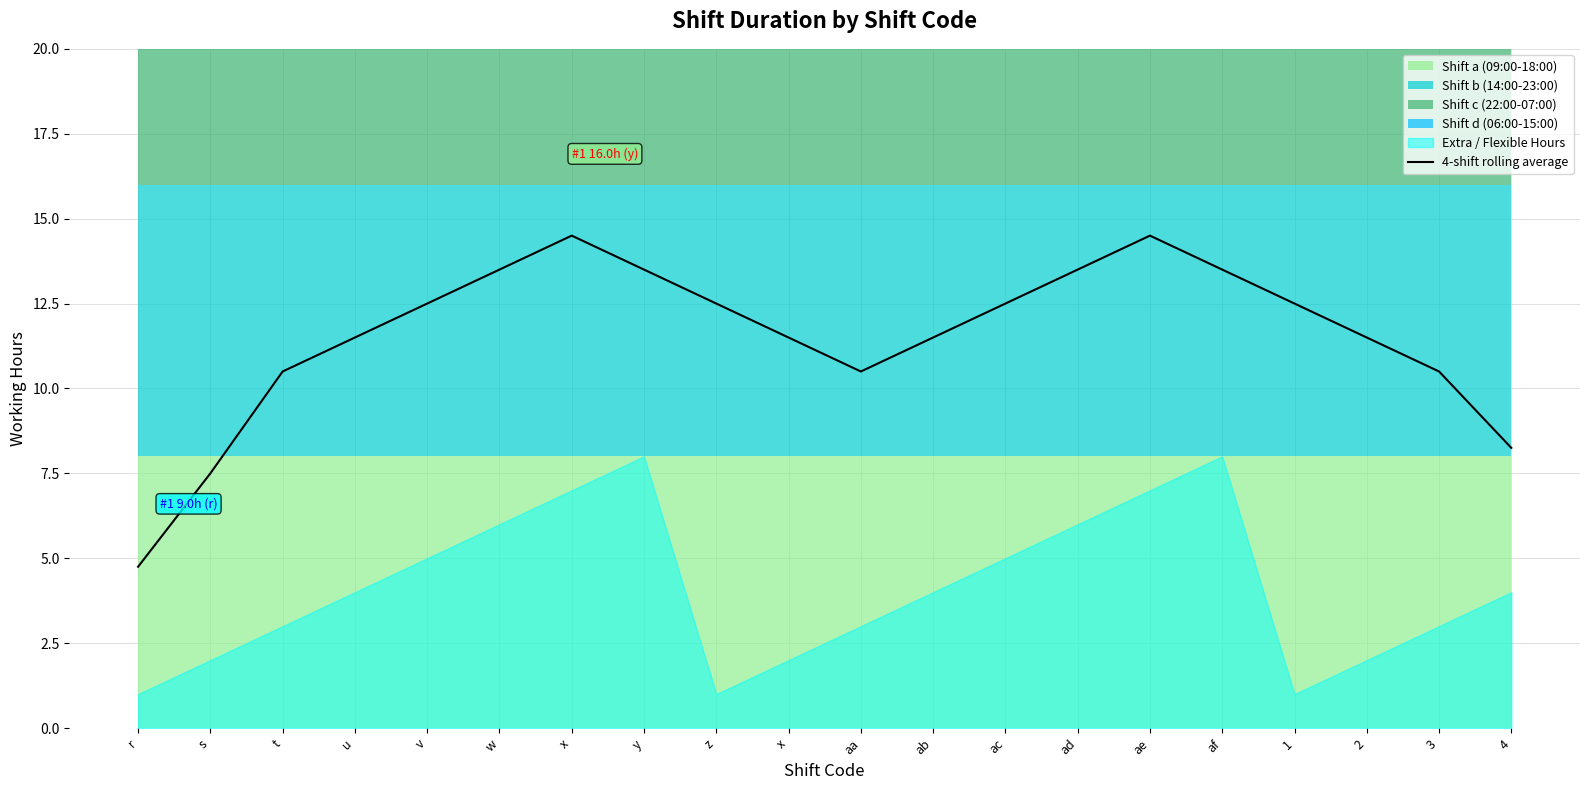

At which category does the data reach its first local peak?

x